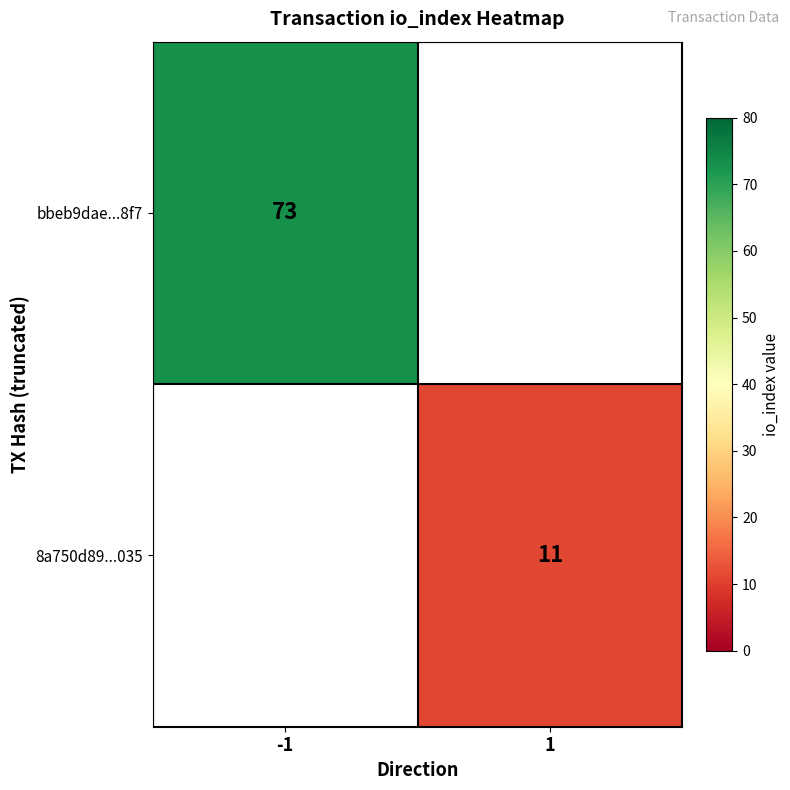

What is the smallest value displayed?

11.0